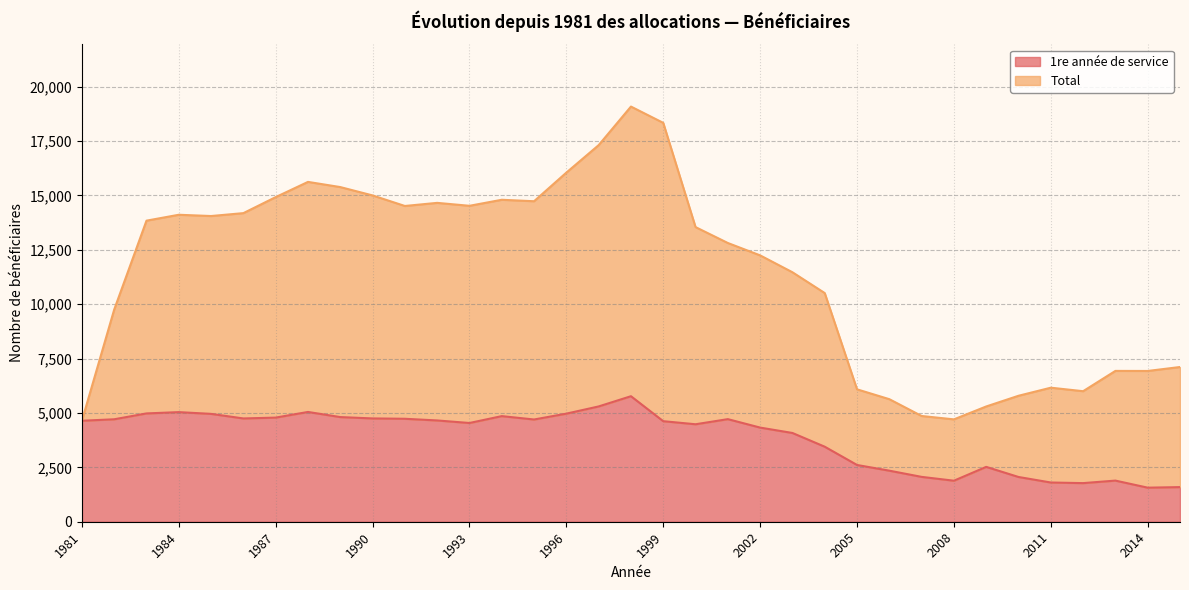

At which category is the sum across all series the highest?

1998